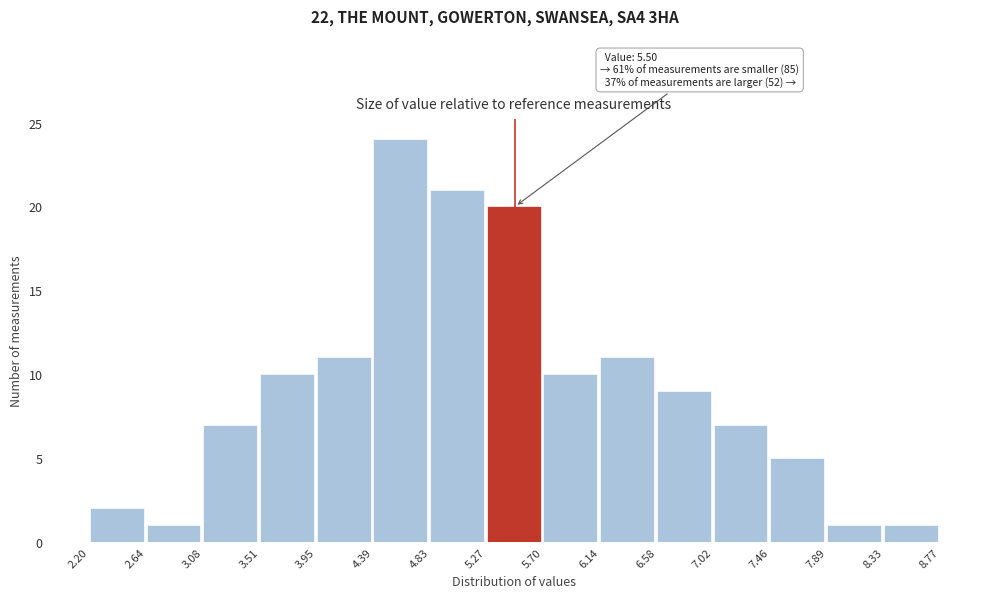

Which range on the x-axis has the tallest bar?

4.39 to 4.83